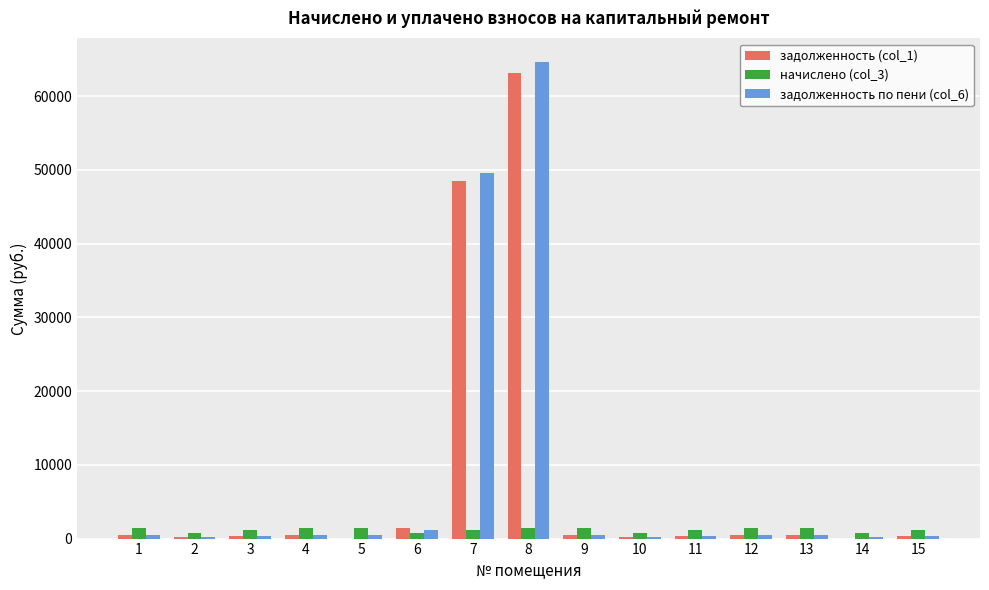

What are all the series names shown in the legend?

задолженность (col_1), начислено (col_3), задолженность по пени (col_6)